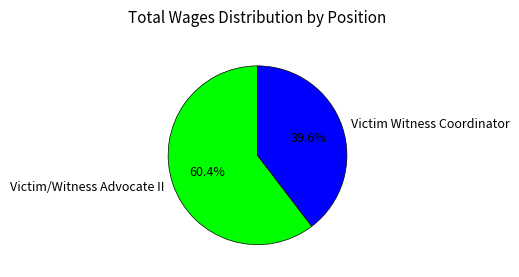

Rank the categories by value from lowest to highest.

Victim Witness Coordinator, Victim/Witness Advocate II